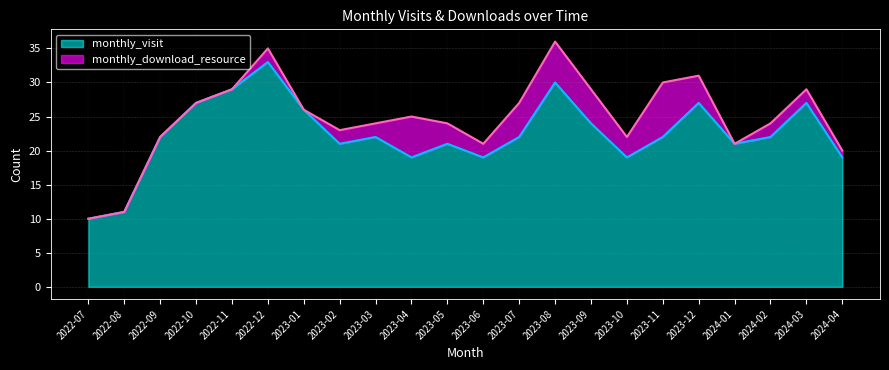

Which category has the lowest value in the monthly_visit series?

2022-07